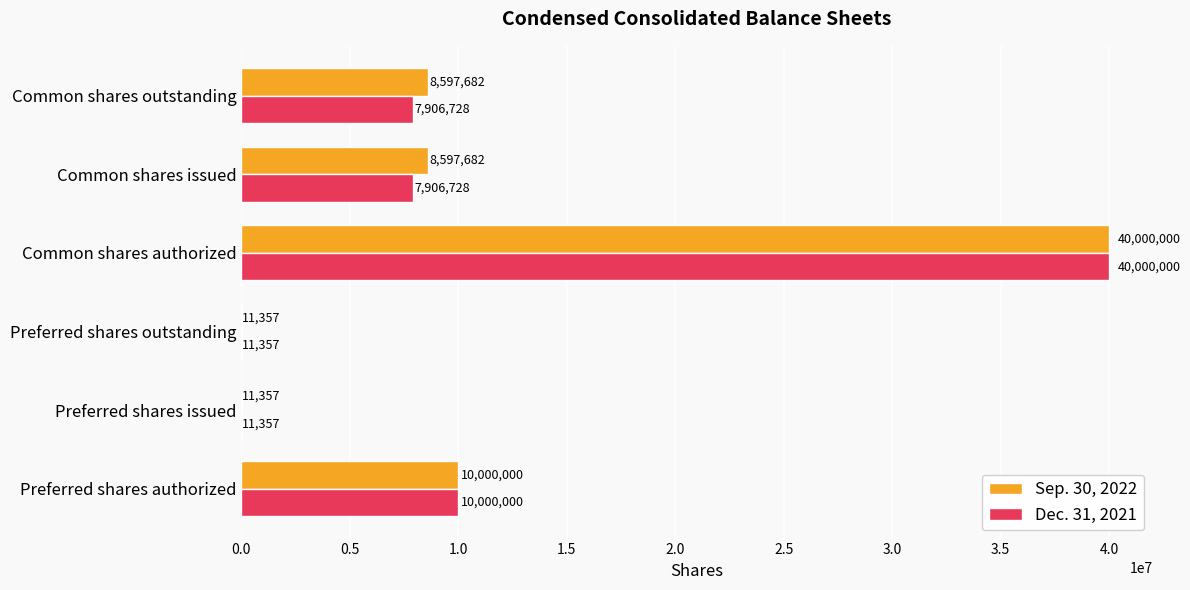

Which series changed the most between Preferred shares authorized and Common shares outstanding?

Dec. 31, 2021